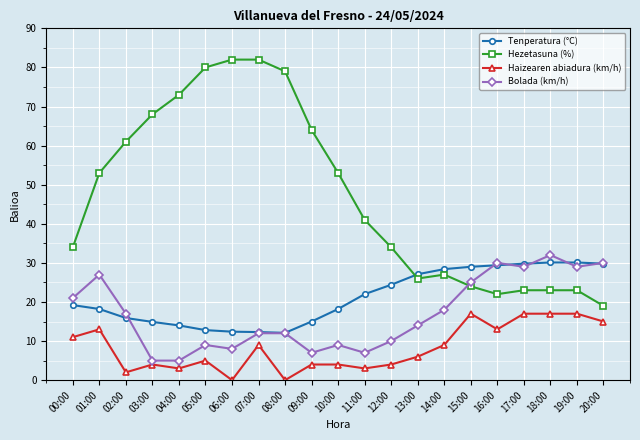

Rank the series at 01:00 from lowest to highest value.

Haizearen abiadura (km/h), Tenperatura (°C), Bolada (km/h), Hezetasuna (%)